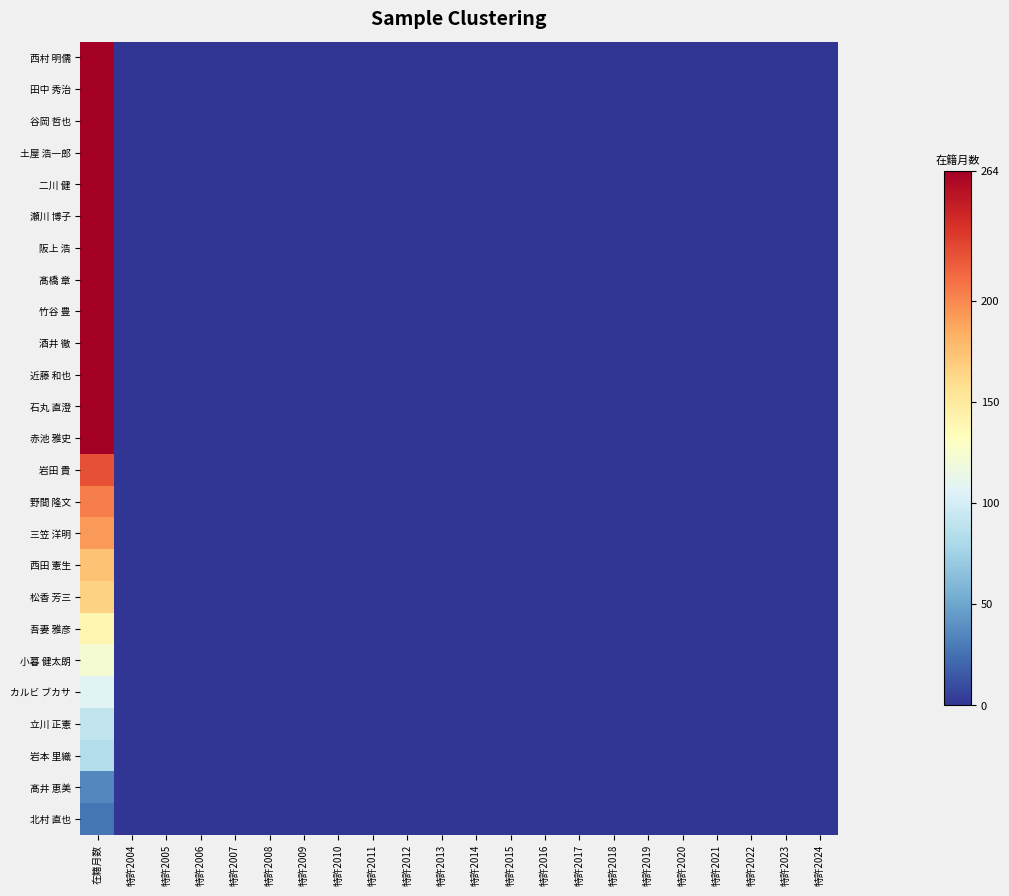

At 特許2004, list the series in order from smallest to largest.

西村 明儒, 田中 秀治, 谷岡 哲也, 土屋 浩一郎, 二川 健, 瀬川 博子, 阪上 浩, 髙橋 章, 竹谷 豊, 酒井 徹, 近藤 和也, 石丸 直澄, 赤池 雅史, 岩田 貴, 野間 隆文, 三笠 洋明, 西田 憲生, 松香 芳三, 吾妻 雅彦, 小暮 健太朗, カルビ ブカサ, 立川 正憲, 岩本 里織, 髙井 恵美, 北村 直也